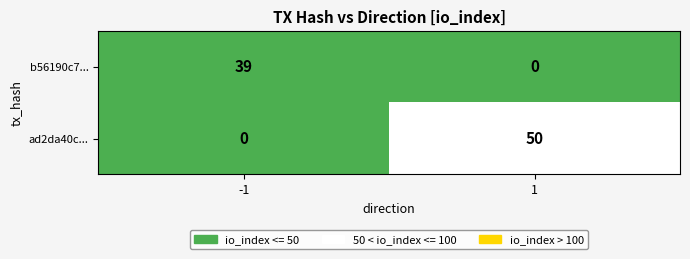

What is the difference between the maximum and minimum values in the b56190c7... series?

39